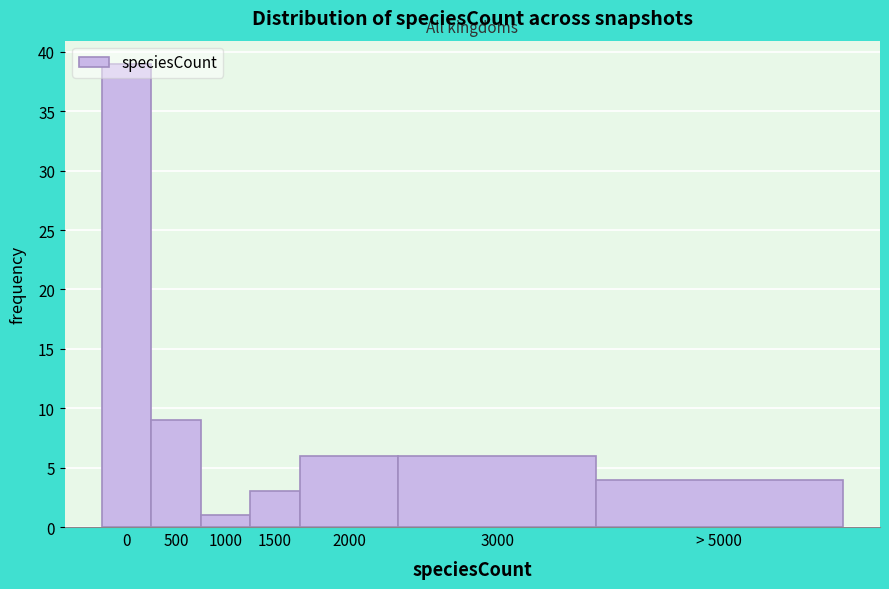

What is the change in value from 0 to 500?

-30